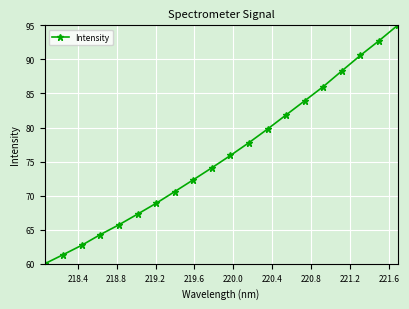

What is the difference between the maximum and minimum values?

35.0